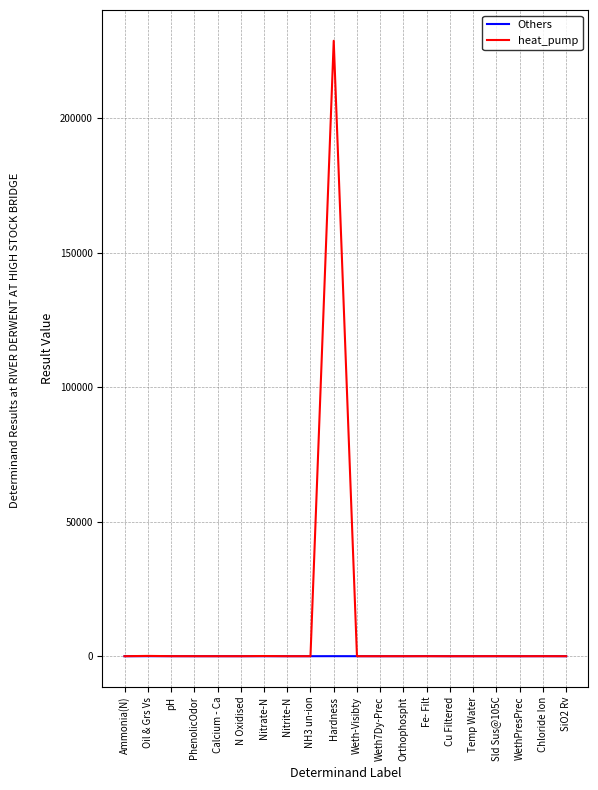

What is the difference between the maximum and minimum values in the heat_pump series?

228773.0